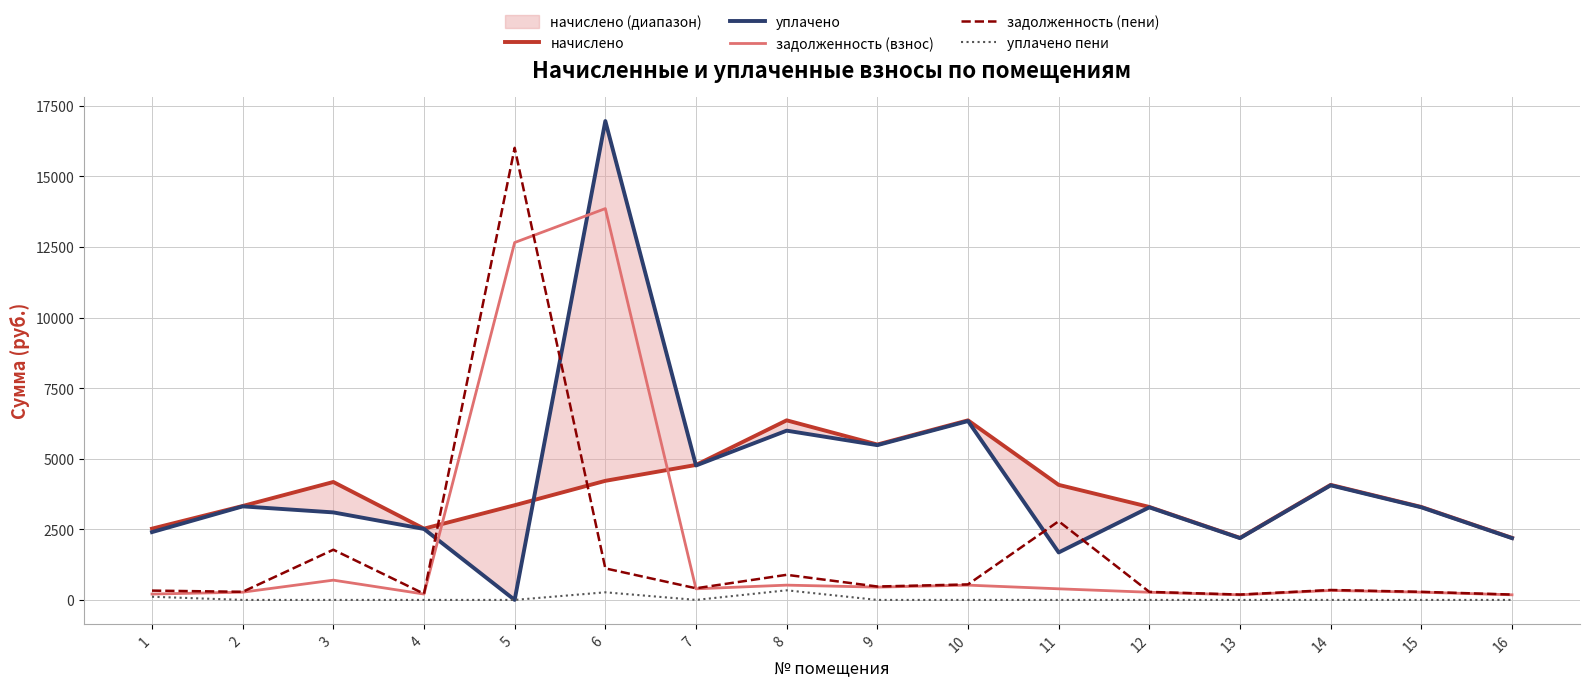

What are all the series names shown in the legend?

начислено, уплачено, задолженность (взнос), задолженность (пени), уплачено пени